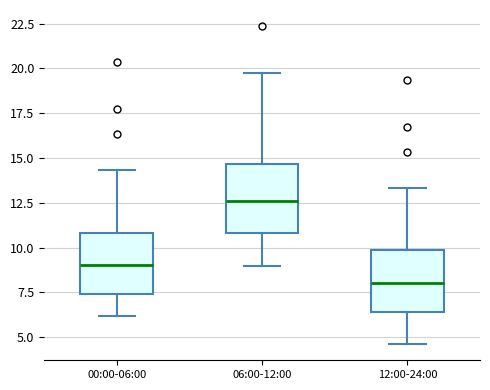

Reading left to right, read every box against the y-axis: the position of its median line, the range the box covers, and the ends of its whiskers. The values are not printed on the chart, so give them approximately, as read against the axis.

00:00-06:00: median 9.0, box 7.5 to 11.0, whiskers 6.0 to 14.5
06:00-12:00: median 12.5, box 11.0 to 14.5, whiskers 9.0 to 19.5
12:00-24:00: median 8.0, box 6.5 to 10.0, whiskers 4.5 to 13.5